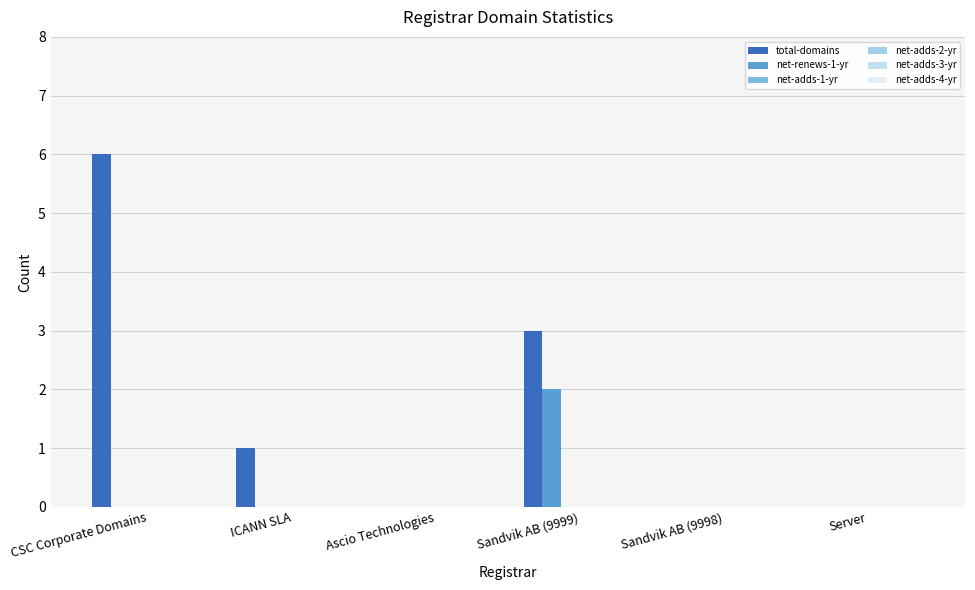

Which series has the widest spread of values?

total-domains